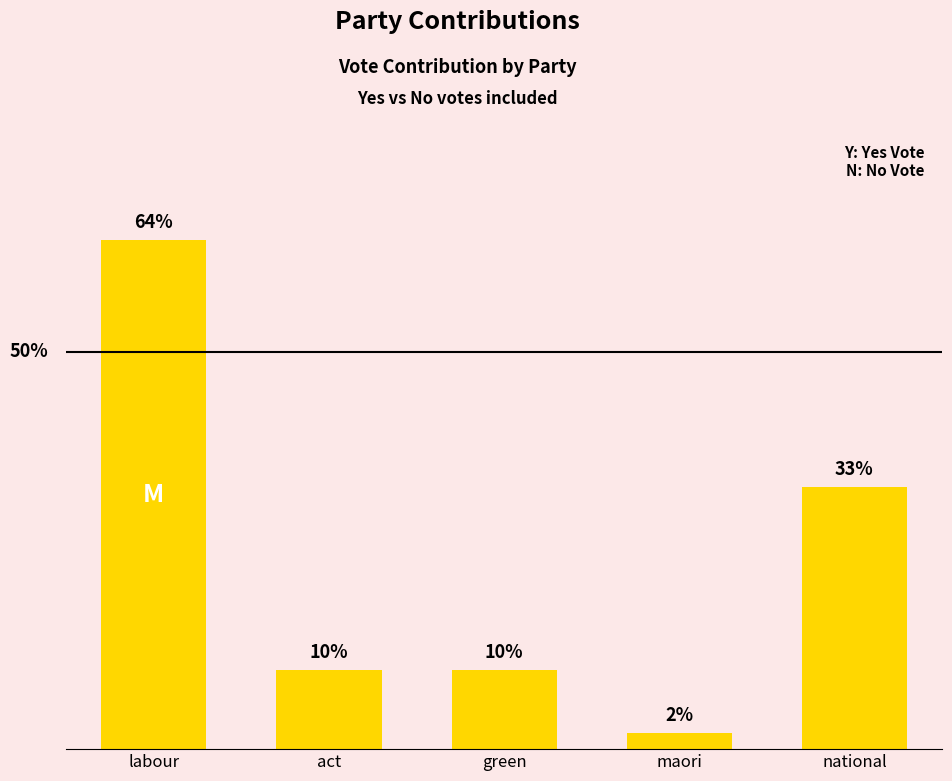

Which label corresponds to the smallest value in the chart?

maori